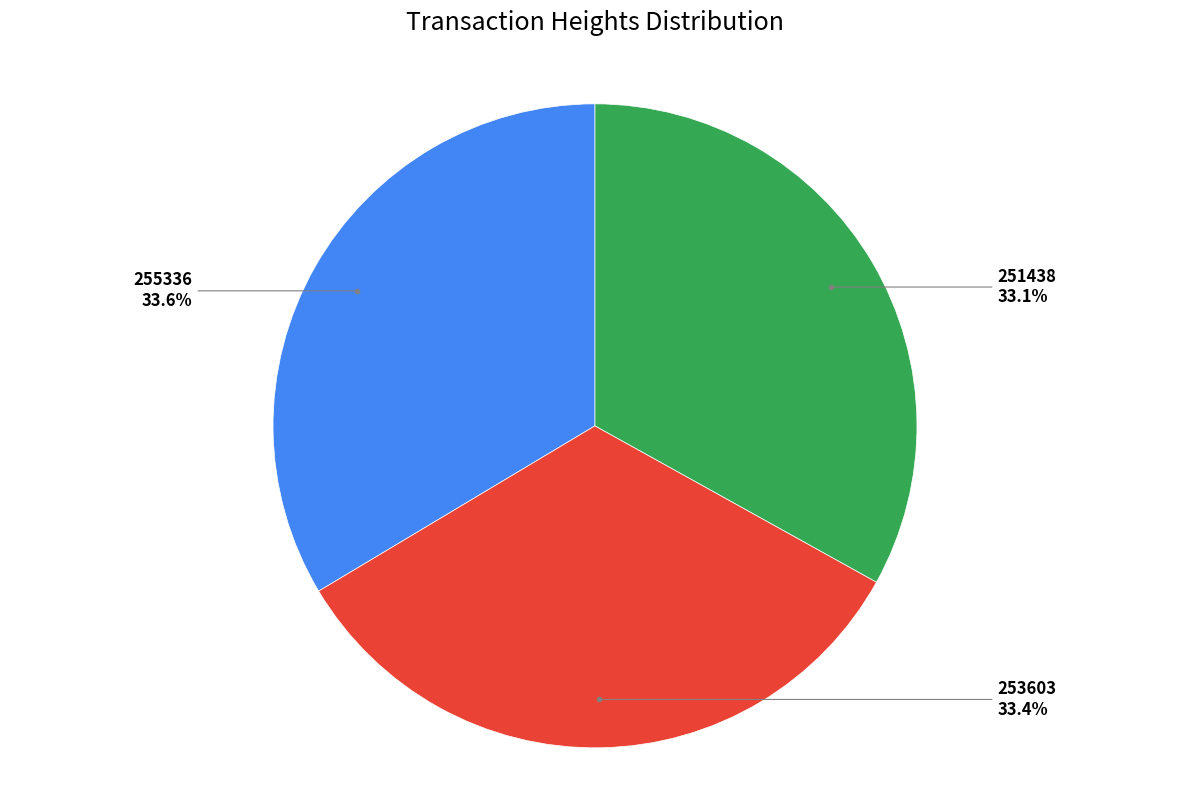

Does any single category account for the majority?

No